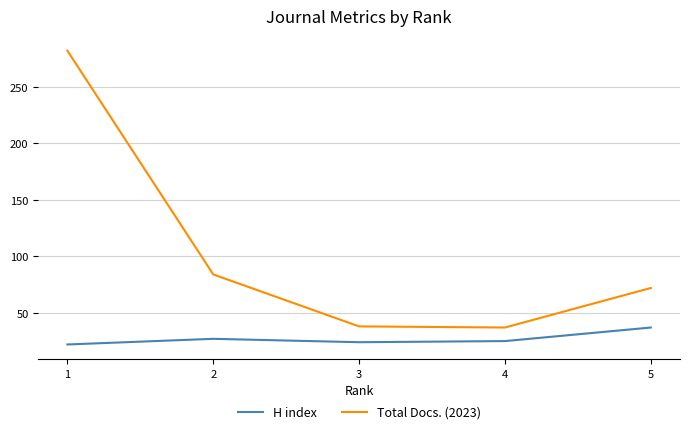

Is it true that Total Docs. (2023) equals 38 at 3?

True